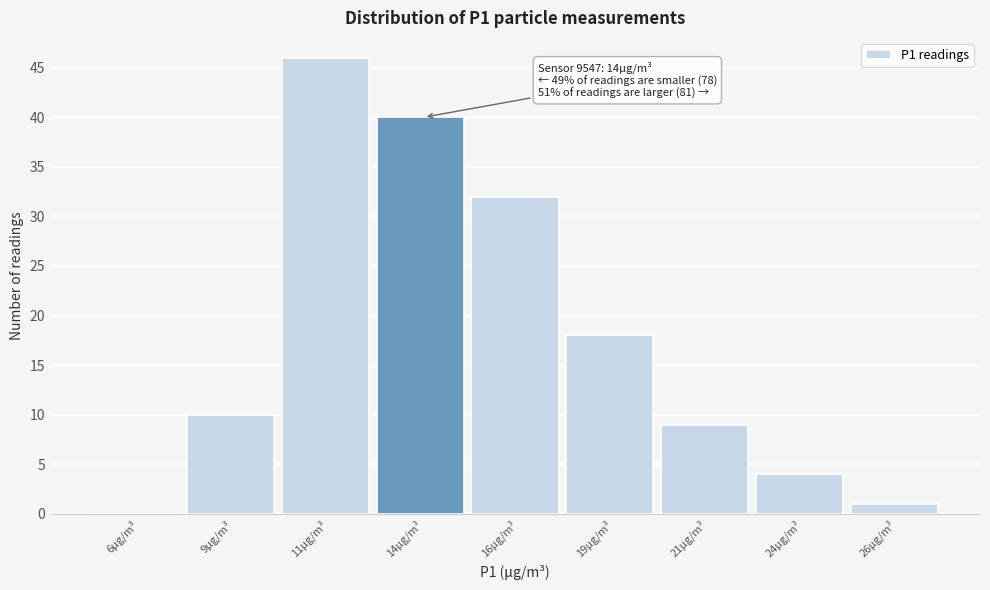

Reading left to right, list all the values displayed in this chart.

6µg/m³=0	9µg/m³=10	11µg/m³=46	14µg/m³=40	16µg/m³=32	19µg/m³=18	21µg/m³=9	24µg/m³=4	26µg/m³=1